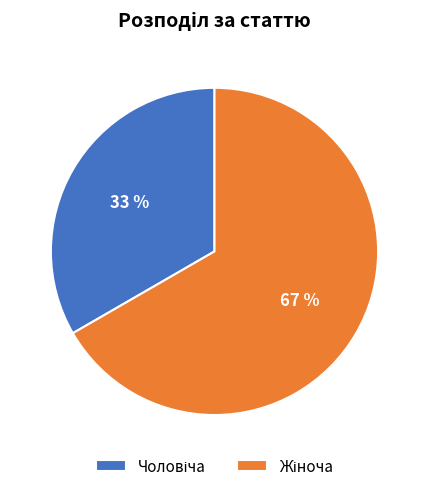

To the nearest percent, what is the average slice percentage?

50%